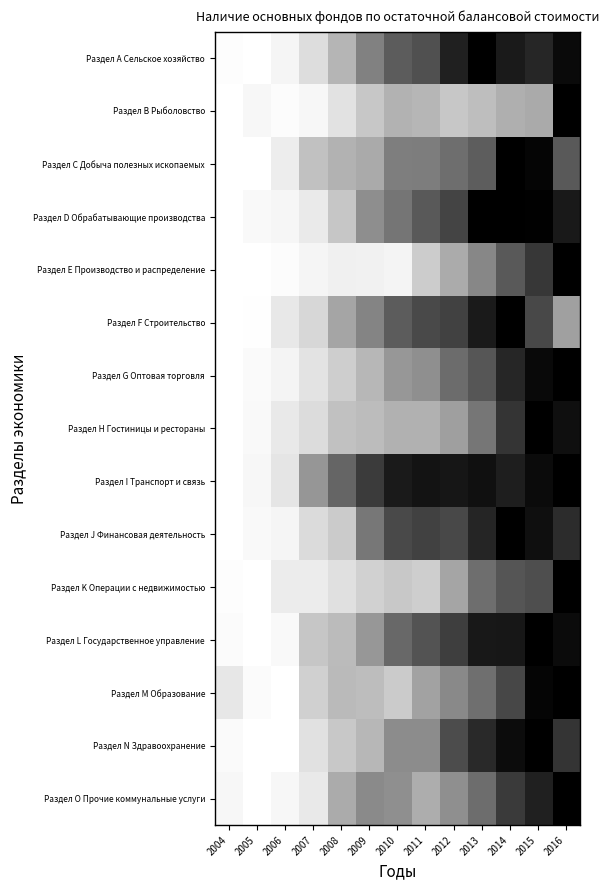

Reading left to right, extract all data points from this chart.

Раздел А Сельское хозяйство: 2004=0.0	2005=0.0	2006=0.1	2007=0.2	2008=0.4	2009=0.6	2010=0.7	2011=0.8	2012=0.9	2013=1.0	2014=0.9	2015=0.9	2016=1.0
Раздел В Рыболовство: 2004=0.0	2005=0.1	2006=0.0	2007=0.1	2008=0.2	2009=0.3	2010=0.4	2011=0.4	2012=0.3	2013=0.4	2014=0.4	2015=0.4	2016=1.0
Раздел С Добыча полезных ископаемых: 2004=0.0	2005=0.0	2006=0.1	2007=0.4	2008=0.4	2009=0.4	2010=0.6	2011=0.6	2012=0.6	2013=0.7	2014=1.0	2015=1.0	2016=0.7
Раздел D Обрабатывающие производства: 2004=0.0	2005=0.0	2006=0.1	2007=0.2	2008=0.3	2009=0.5	2010=0.6	2011=0.7	2012=0.8	2013=1.0	2014=1.0	2015=1.0	2016=0.9
Раздел Е Производство и распределение: 2004=0.0	2005=0.0	2006=0.0	2007=0.1	2008=0.1	2009=0.1	2010=0.1	2011=0.3	2012=0.4	2013=0.6	2014=0.7	2015=0.8	2016=1.0
Раздел F Строительство: 2004=0.0	2005=0.0	2006=0.2	2007=0.3	2008=0.5	2009=0.6	2010=0.7	2011=0.8	2012=0.8	2013=0.9	2014=1.0	2015=0.8	2016=0.5
Раздел G Оптовая торговля: 2004=0.0	2005=0.0	2006=0.1	2007=0.2	2008=0.3	2009=0.4	2010=0.5	2011=0.5	2012=0.7	2013=0.7	2014=0.9	2015=1.0	2016=1.0
Раздел Н Гостиницы и рестораны: 2004=0.0	2005=0.0	2006=0.2	2007=0.2	2008=0.4	2009=0.4	2010=0.4	2011=0.4	2012=0.5	2013=0.6	2014=0.8	2015=1.0	2016=0.9
Раздел I Транспорт и связь: 2004=0.0	2005=0.1	2006=0.2	2007=0.5	2008=0.7	2009=0.8	2010=0.9	2011=0.9	2012=0.9	2013=0.9	2014=0.9	2015=1.0	2016=1.0
Раздел J Финансовая деятельность: 2004=0.0	2005=0.0	2006=0.1	2007=0.2	2008=0.3	2009=0.6	2010=0.8	2011=0.8	2012=0.8	2013=0.9	2014=1.0	2015=0.9	2016=0.9
Раздел K Операции с недвижимостью: 2004=0.0	2005=0.0	2006=0.1	2007=0.1	2008=0.2	2009=0.3	2010=0.3	2011=0.3	2012=0.5	2013=0.6	2014=0.7	2015=0.8	2016=1.0
Раздел L Государственное управление: 2004=0.0	2005=0.0	2006=0.0	2007=0.3	2008=0.4	2009=0.5	2010=0.7	2011=0.7	2012=0.8	2013=0.9	2014=0.9	2015=1.0	2016=1.0
Раздел M Образование: 2004=0.2	2005=0.0	2006=0.0	2007=0.3	2008=0.4	2009=0.4	2010=0.3	2011=0.5	2012=0.5	2013=0.6	2014=0.8	2015=1.0	2016=1.0
Раздел N Здравоохранение: 2004=0.0	2005=0.0	2006=0.0	2007=0.2	2008=0.3	2009=0.4	2010=0.5	2011=0.5	2012=0.8	2013=0.9	2014=1.0	2015=1.0	2016=0.8
Раздел O Прочие коммунальные услуги: 2004=0.1	2005=0.0	2006=0.1	2007=0.2	2008=0.4	2009=0.5	2010=0.5	2011=0.4	2012=0.5	2013=0.6	2014=0.8	2015=0.9	2016=1.0